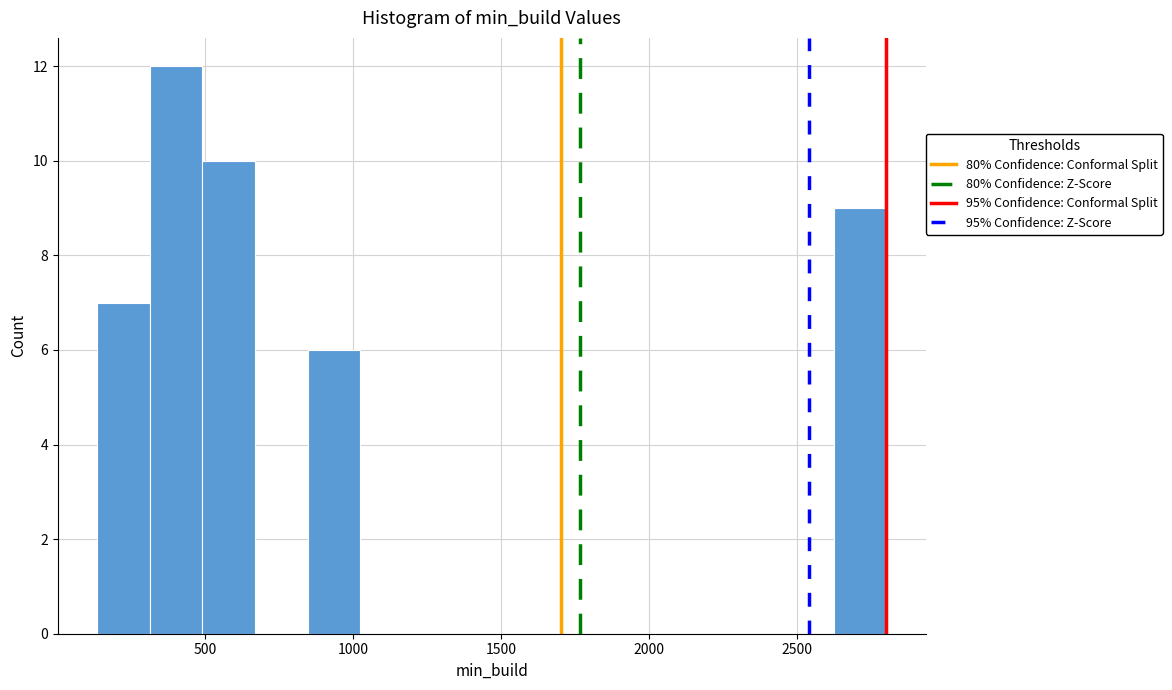

Read against the x-axis, roughly where is the centre of the tallest bar?

400